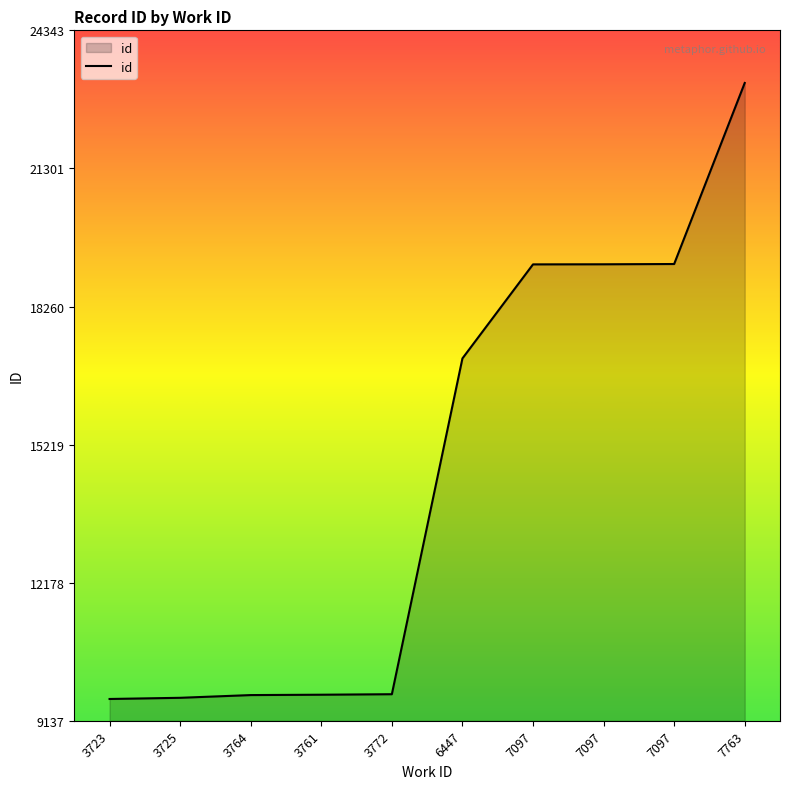

What is the approximate value at 3723, to the nearest 50?

9600